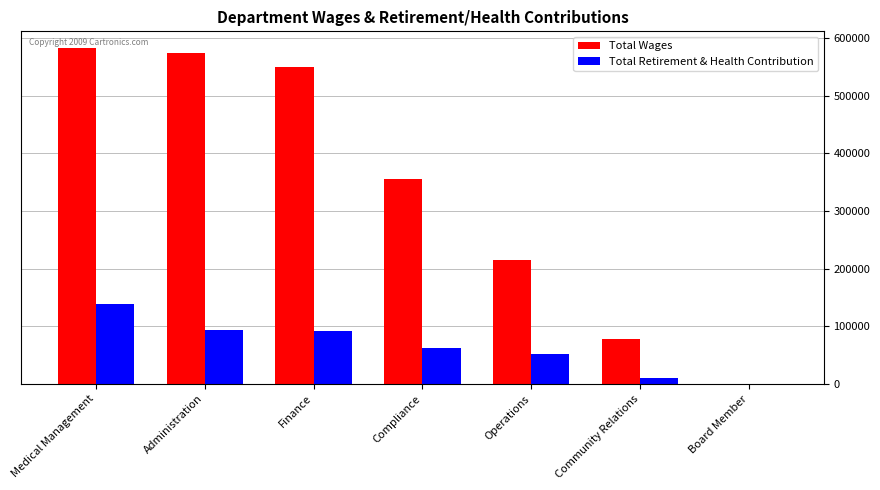

What is the maximum value shown in the chart?

582561